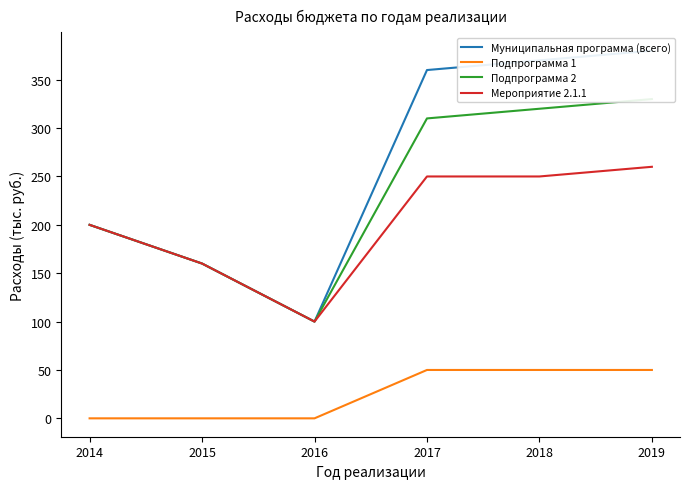

Does the chart display data point markers on the line(s)?

No